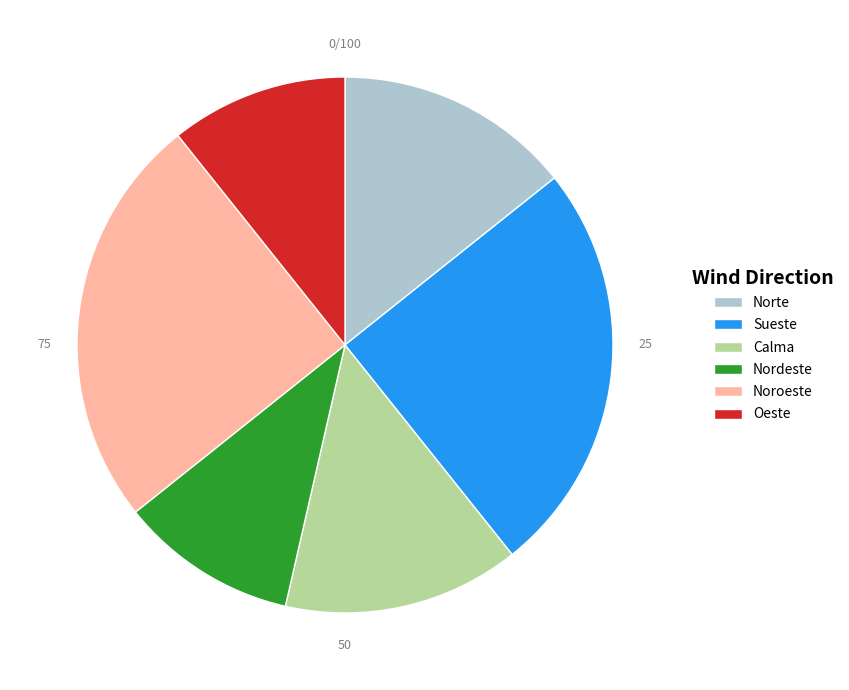

How many segments does this pie chart have?

6